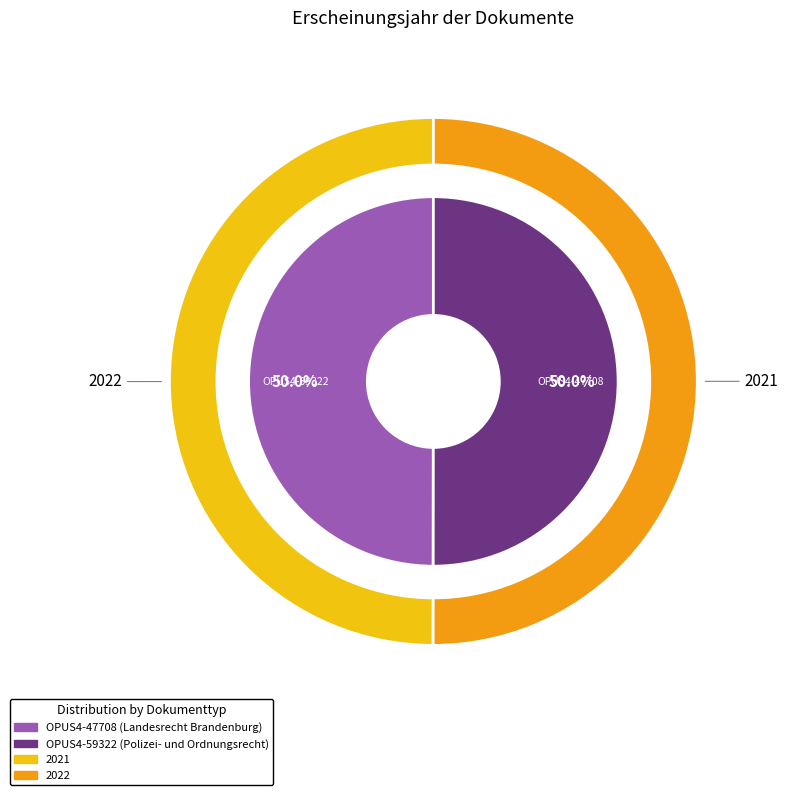

What percentage do OPUS4-47708 (Landesrecht Brandenburg) and OPUS4-59322 (Polizei- und Ordnungsrecht) together represent?

100.0%